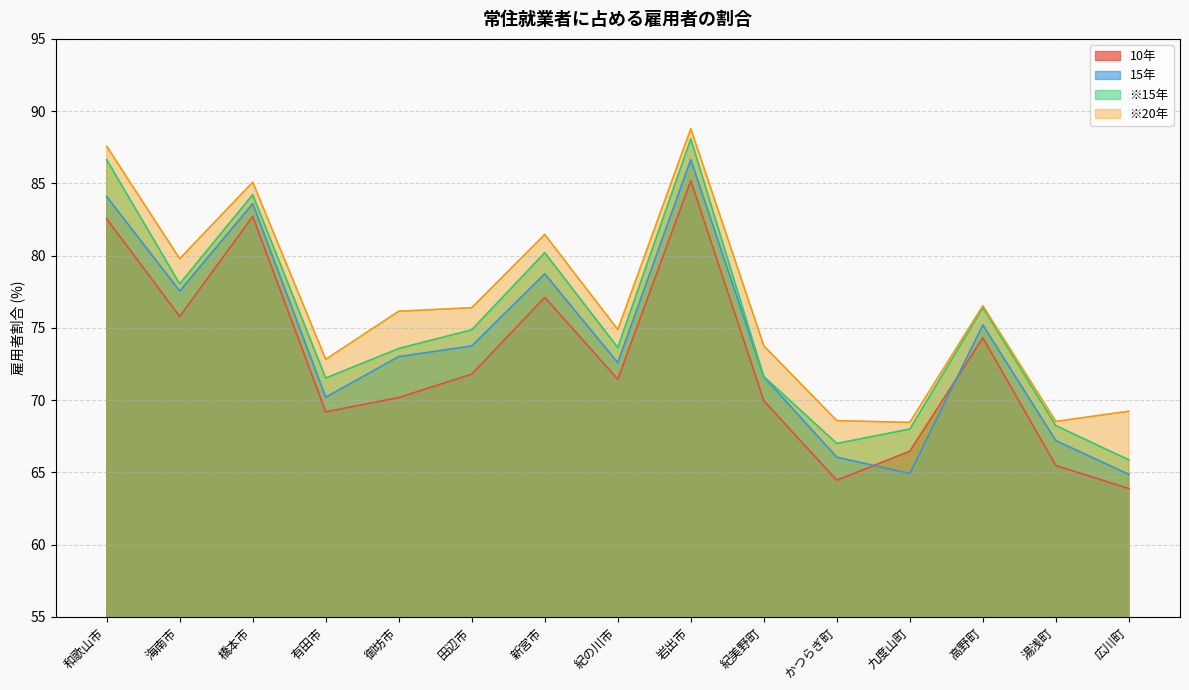

At which category does the chart reach its peak across all series?

岩出市